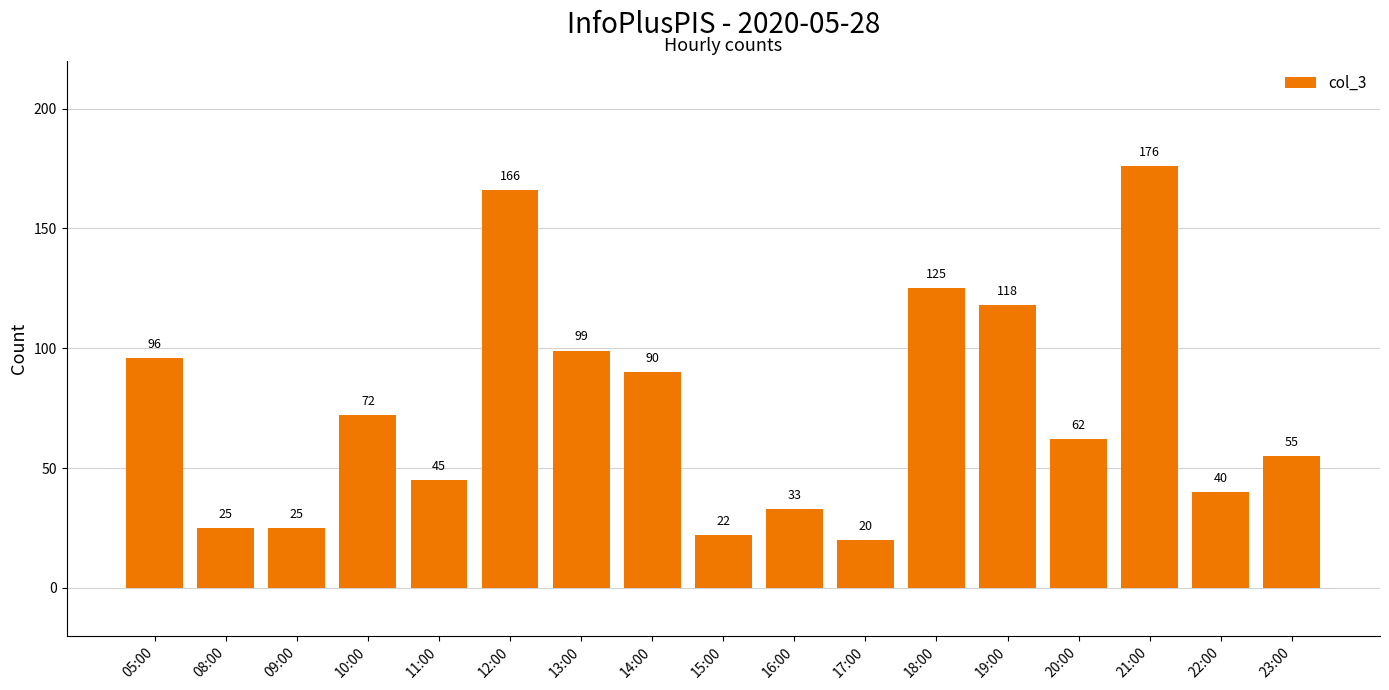

What is the difference between the maximum and minimum values?

156